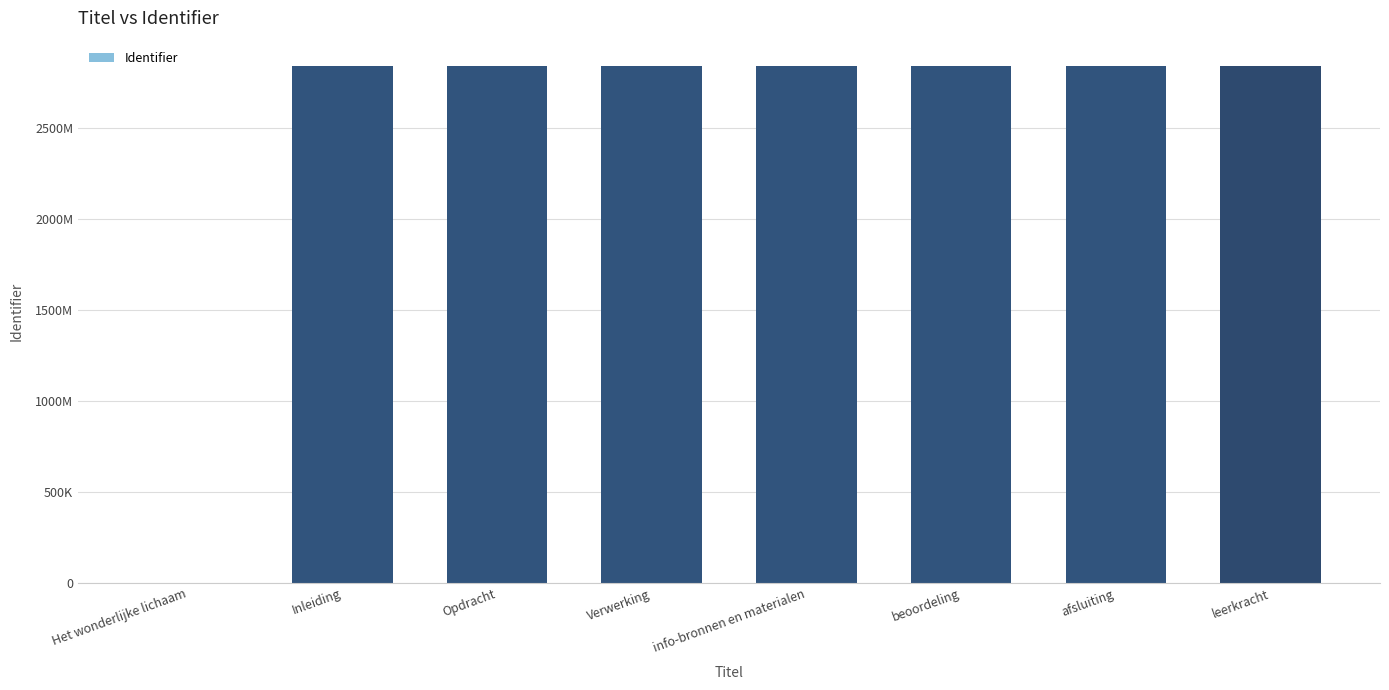

Are the bars horizontal?

No